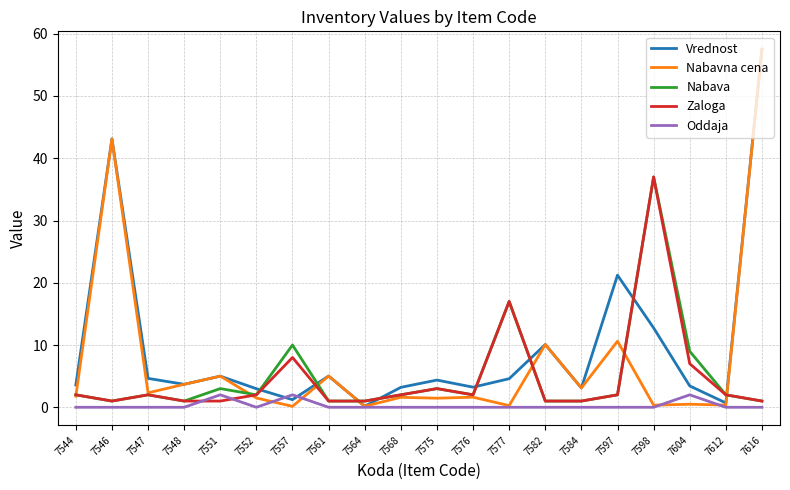

What is the highest value of the Zaloga series?

37.0